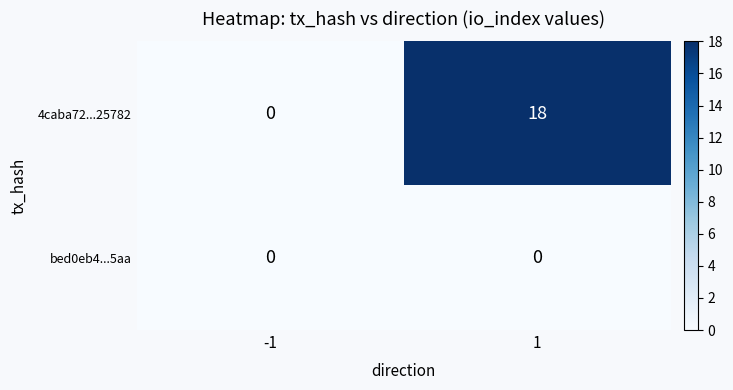

List the series in order of their overall mean, highest first.

4caba72...25782, bed0eb4...5aa